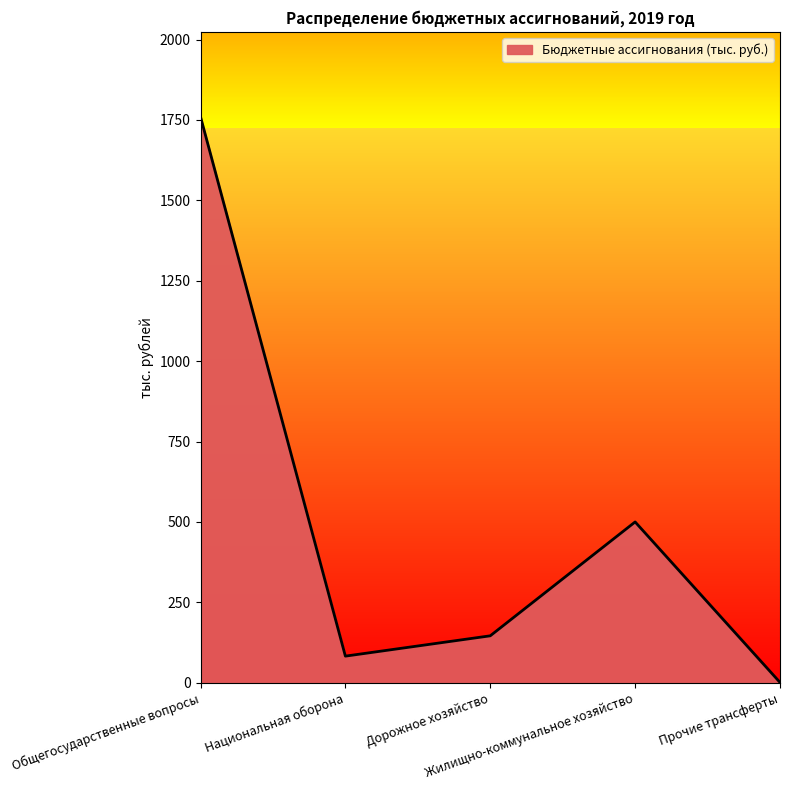

List the labels in order of value, largest first.

Общегосударственные вопросы, Жилищно-коммунальное хозяйство, Дорожное хозяйство, Национальная оборона, Прочие трансферты